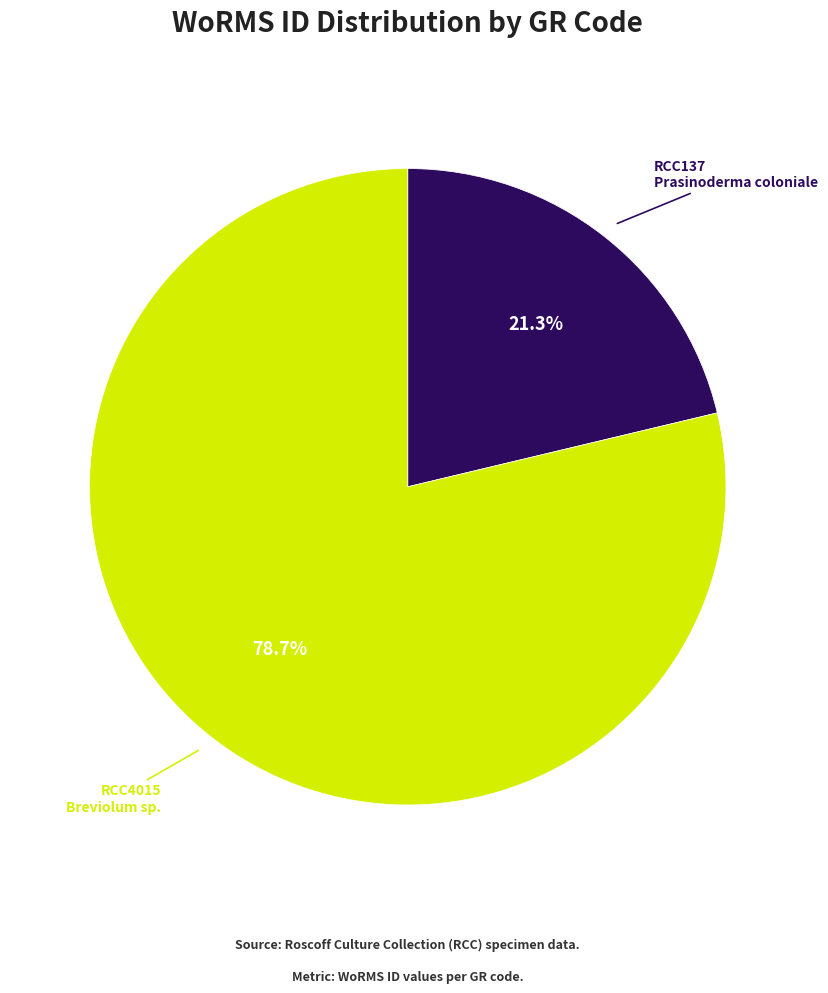

How many segments does this pie chart have?

2